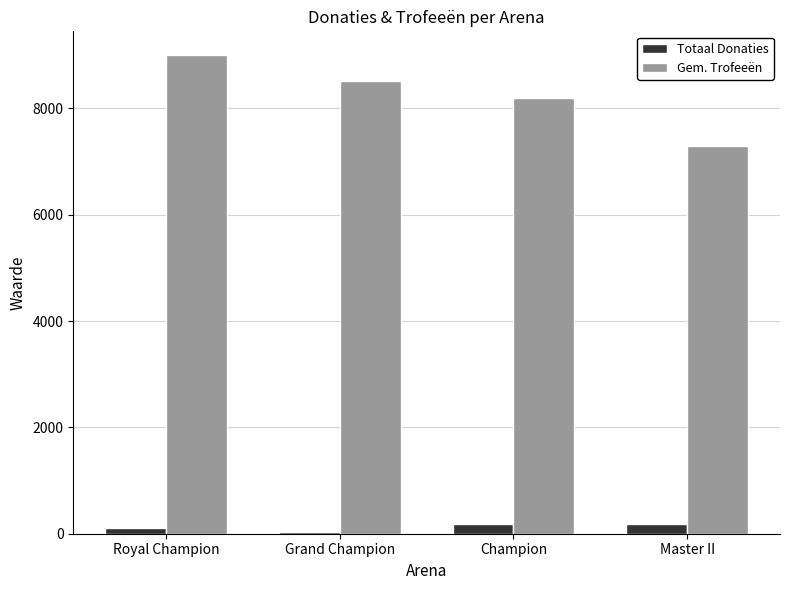

Count the number of categories in the chart.

4